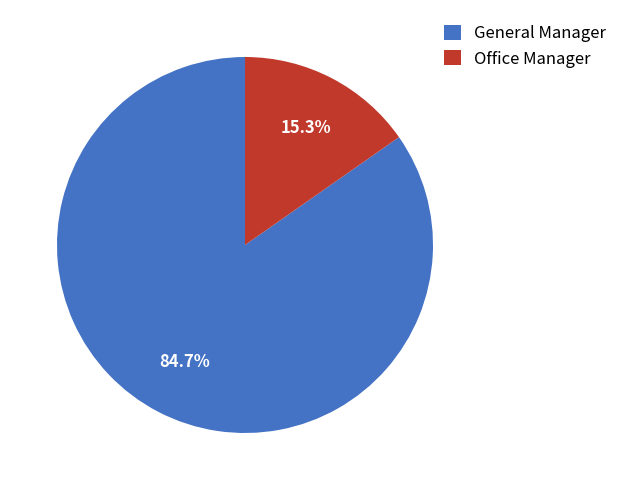

How many slices are in this pie chart?

2